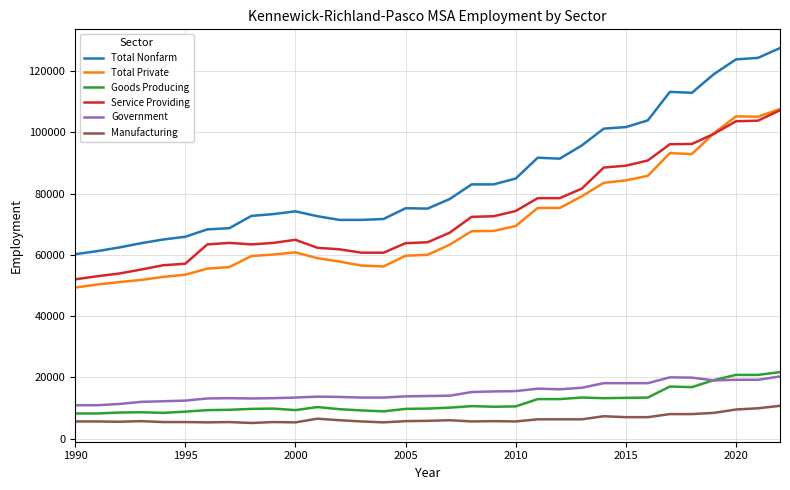

What is the minimum value shown in the chart?

5100